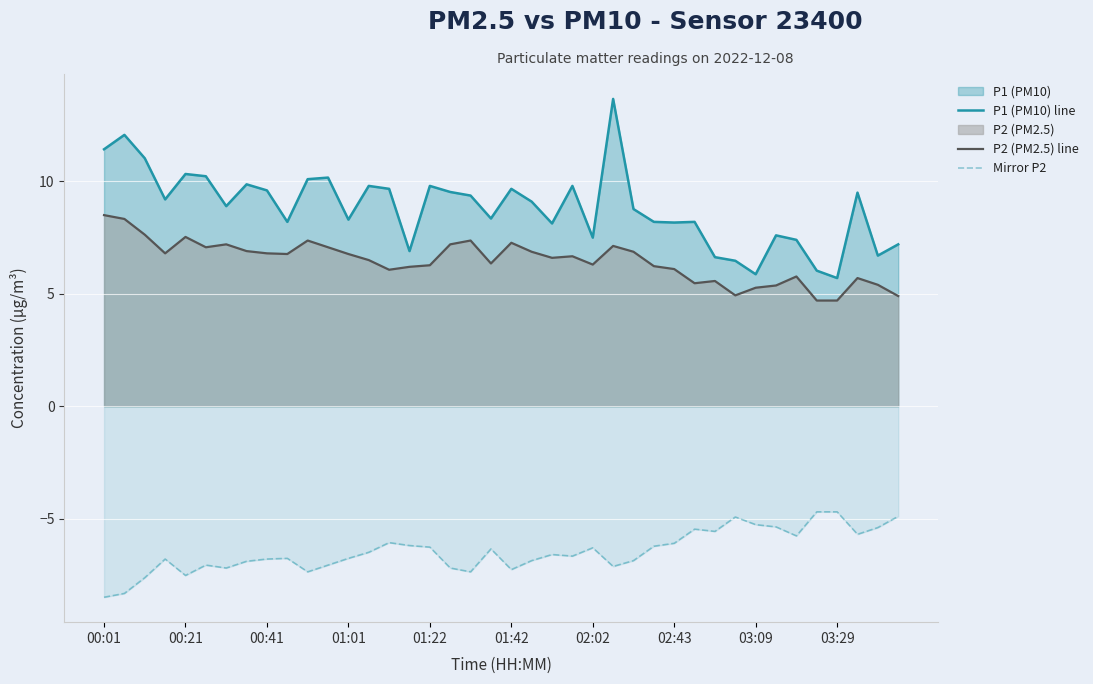

What is the difference between the second highest and second lowest values in the Mirror P2 series?

3.6